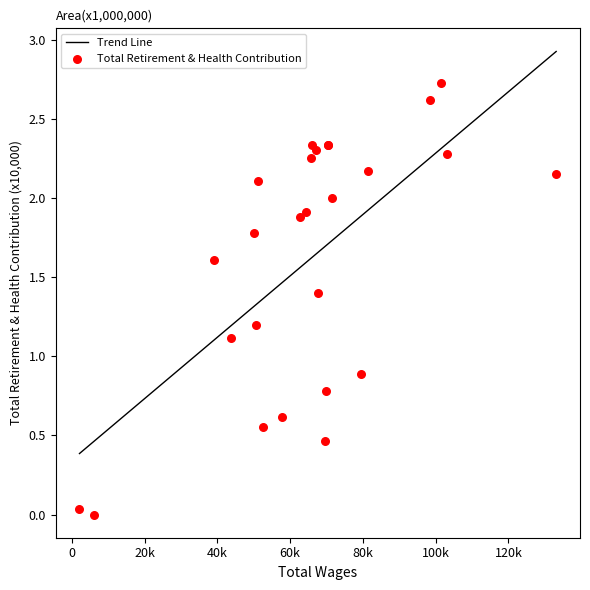

Which series has the largest total across all categories?

Trend Line